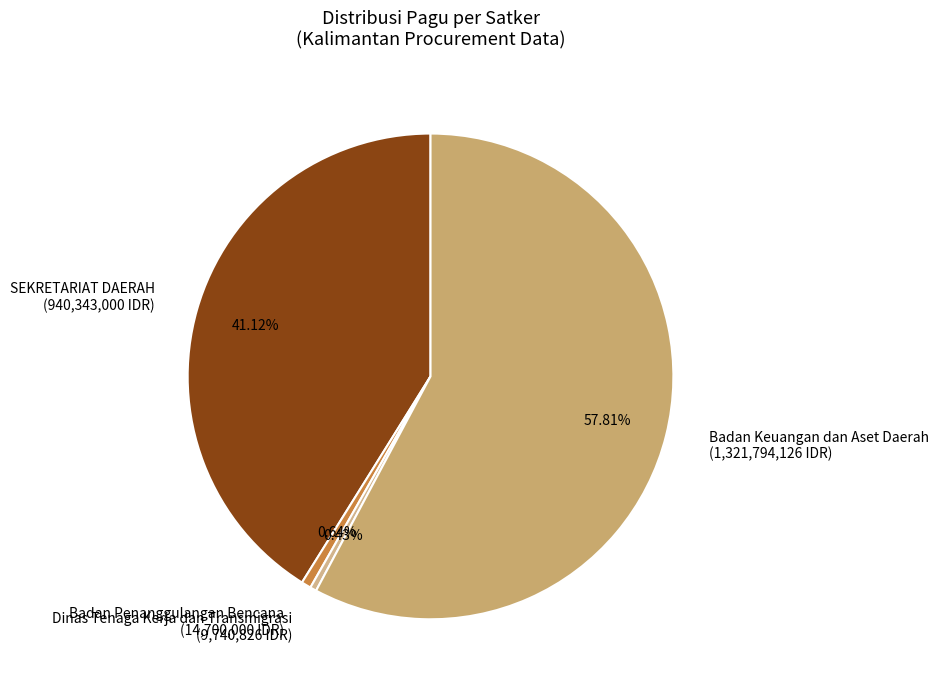

Which category has the biggest portion of the pie?

Badan Keuangan dan Aset Daerah